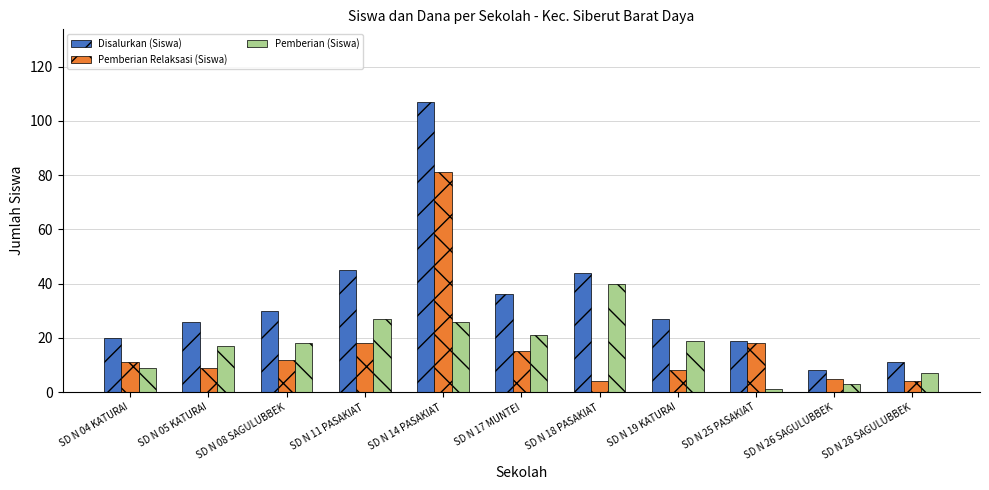

What is the difference between the Pemberian (Siswa) values at SD N 18 PASAKIAT and SD N 19 KATURAI?

21